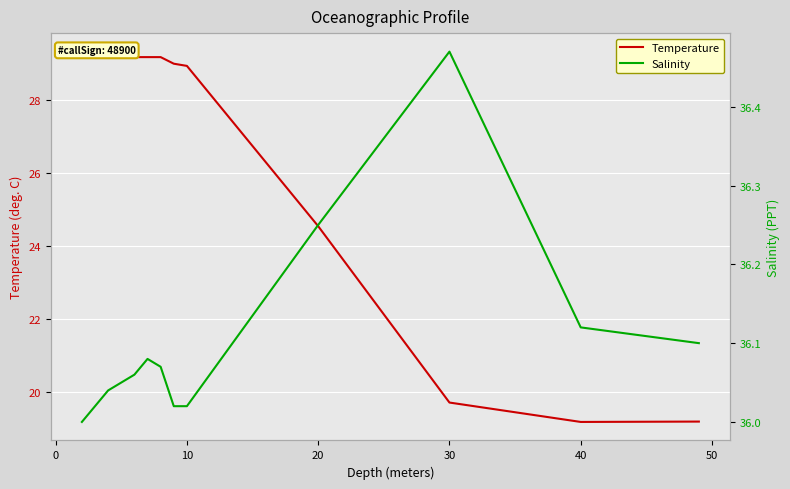

What is the maximum value shown in the chart?

36.5